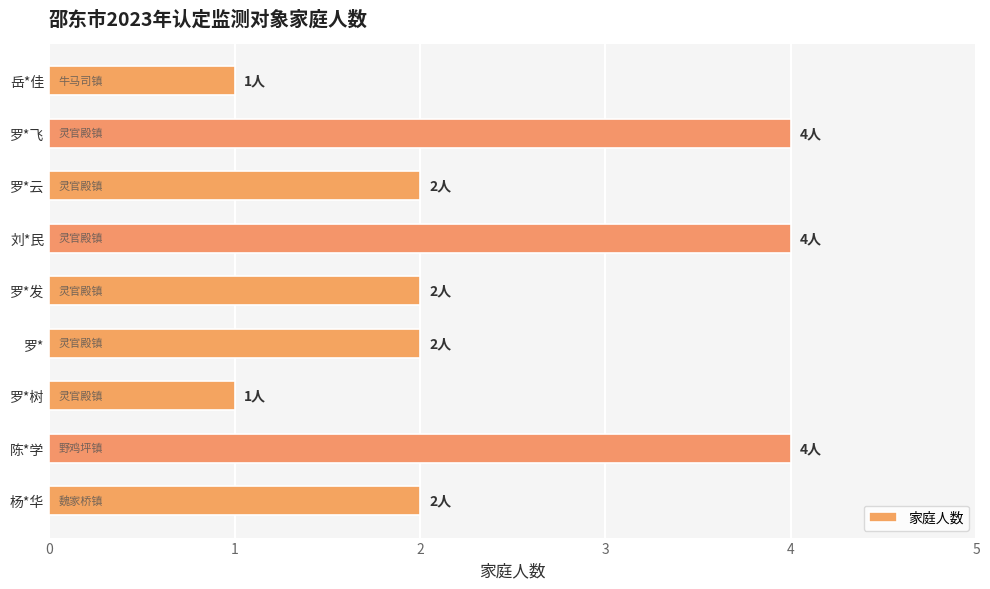

What is the greatest value displayed?

4